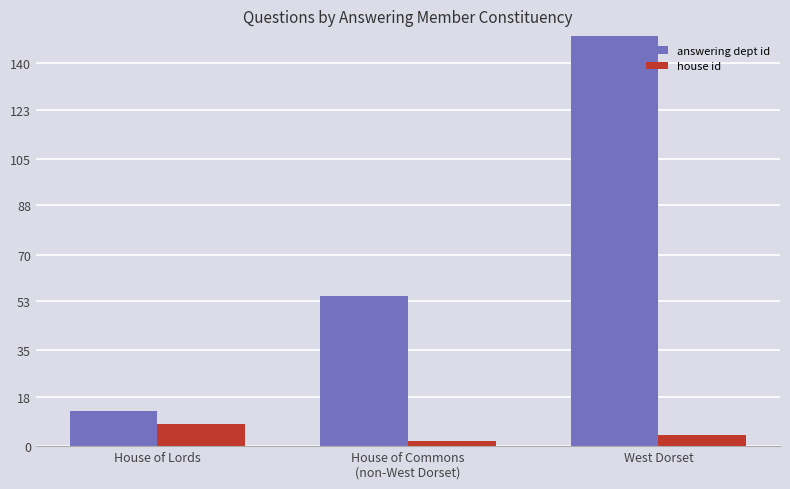

How many values in the house id series exceed 4?

1